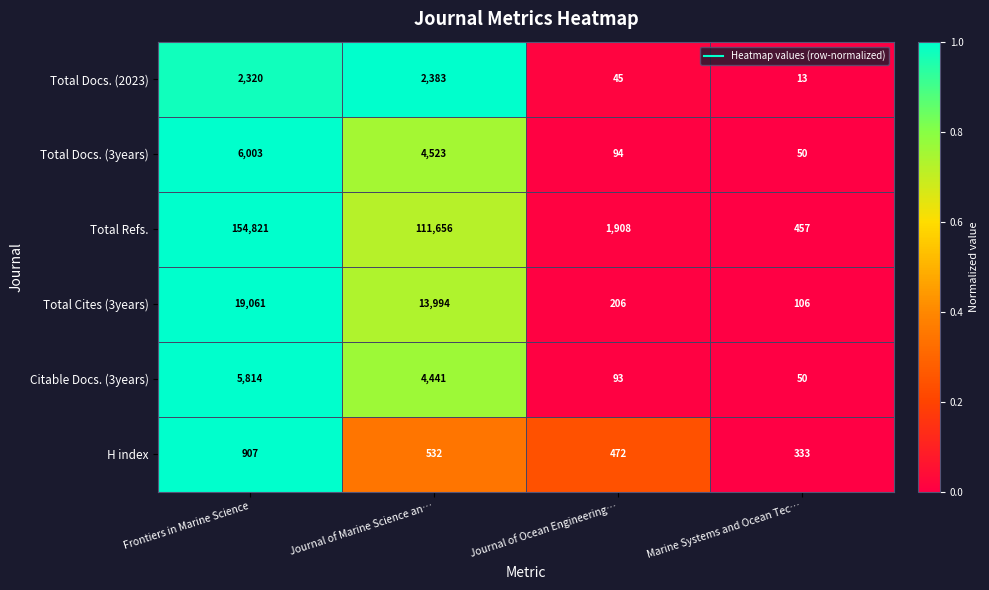

Which series has the largest total across all categories?

Total Refs.